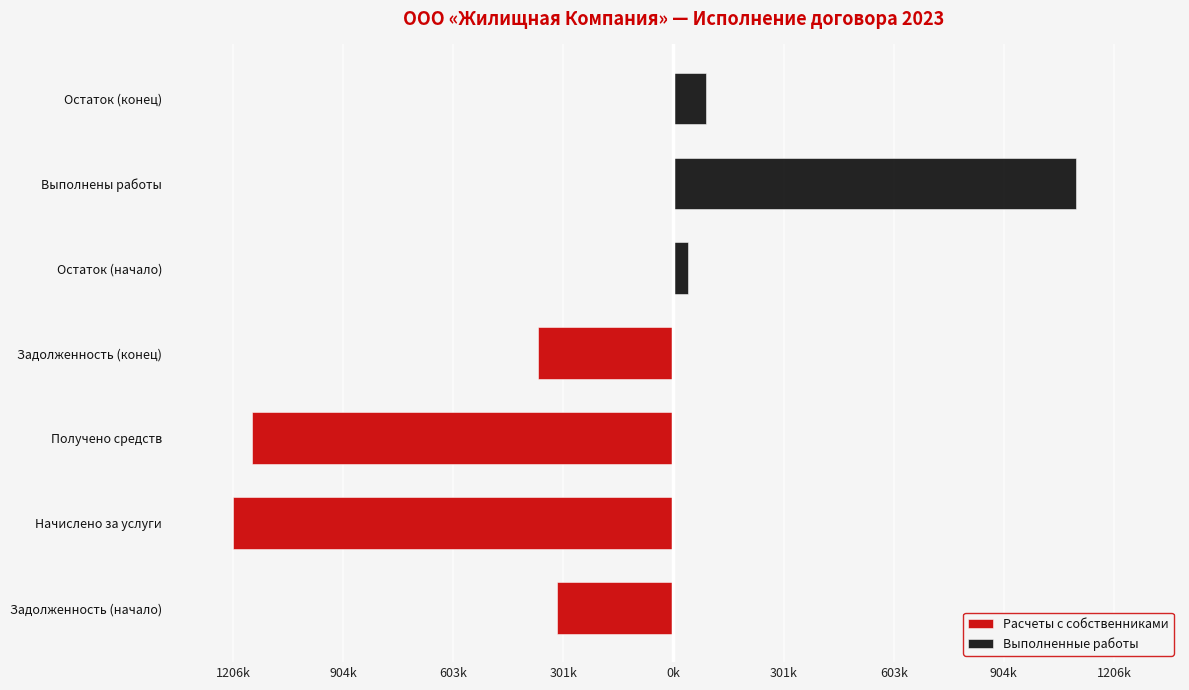

What are all the series names shown in the legend?

Расчеты с собственниками, Выполненные работы